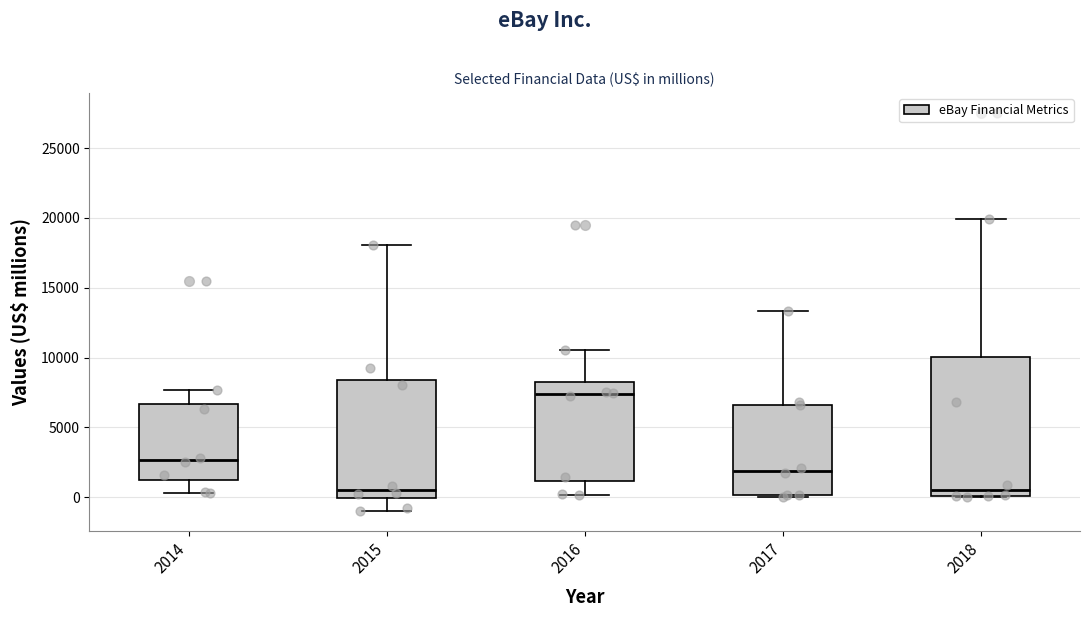

Reading left to right, transcribe this box plot: for each box, give where its median line is, the range the box spans, and where its two whiskers end, as read against the y-axis. The values are not printed on the chart, so give them approximately, as read against the axis.

2014: median 2500, box 1000 to 6500, whiskers 500 to 7500
2015: median 500, box 0 to 8500, whiskers -1000 to 18000
2016: median 7500, box 1000 to 8500, whiskers 0 to 10500
2017: median 2000, box 0 to 6500, whiskers 0 to 13500
2018: median 500, box 0 to 10000, whiskers 0 to 20000